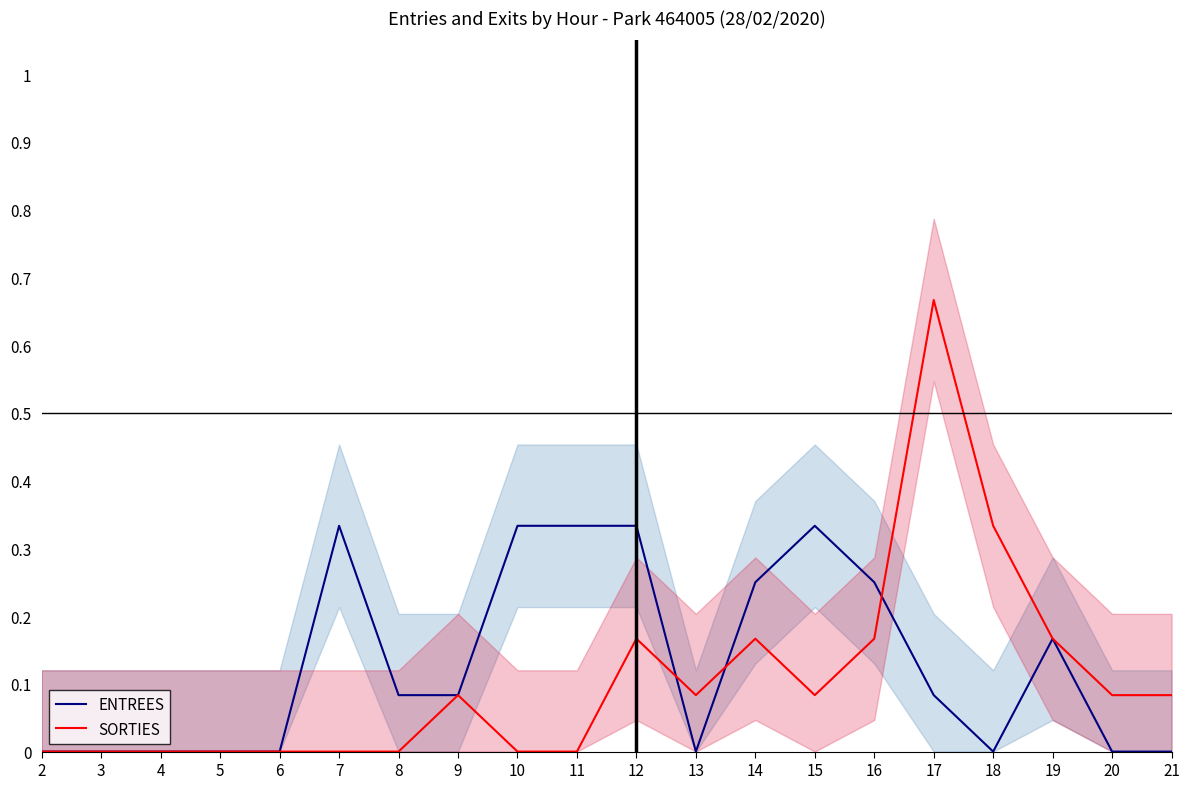

In SORTIES, how many points are higher than both neighbors (excluding endpoints)?

4